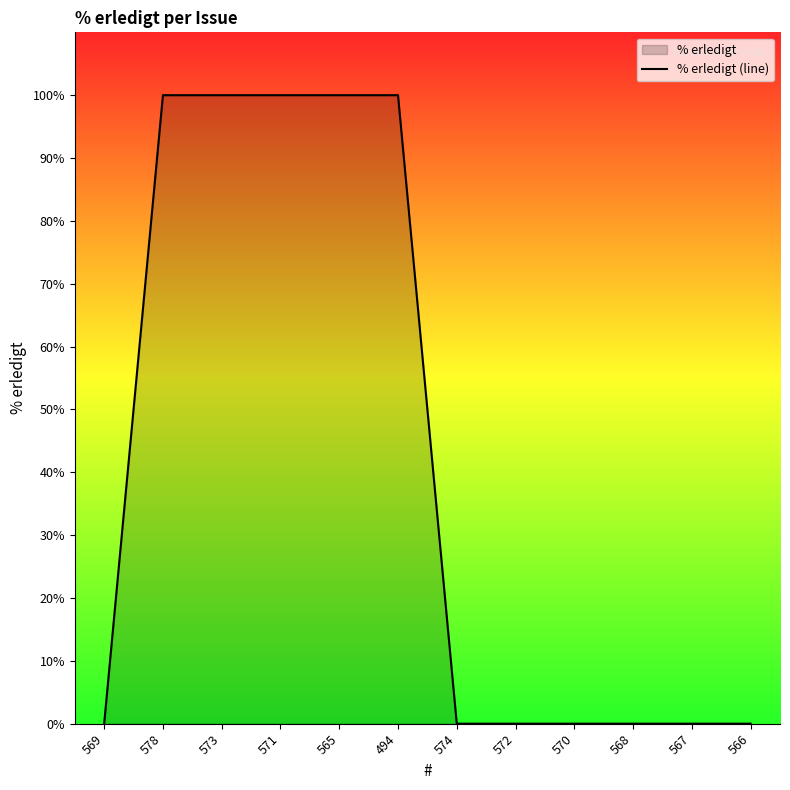

What is the difference between the second highest and second lowest values?

100